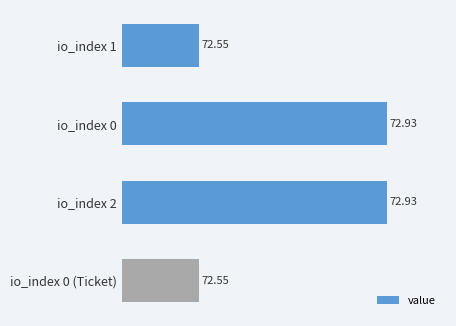

What is the average value?

72.7